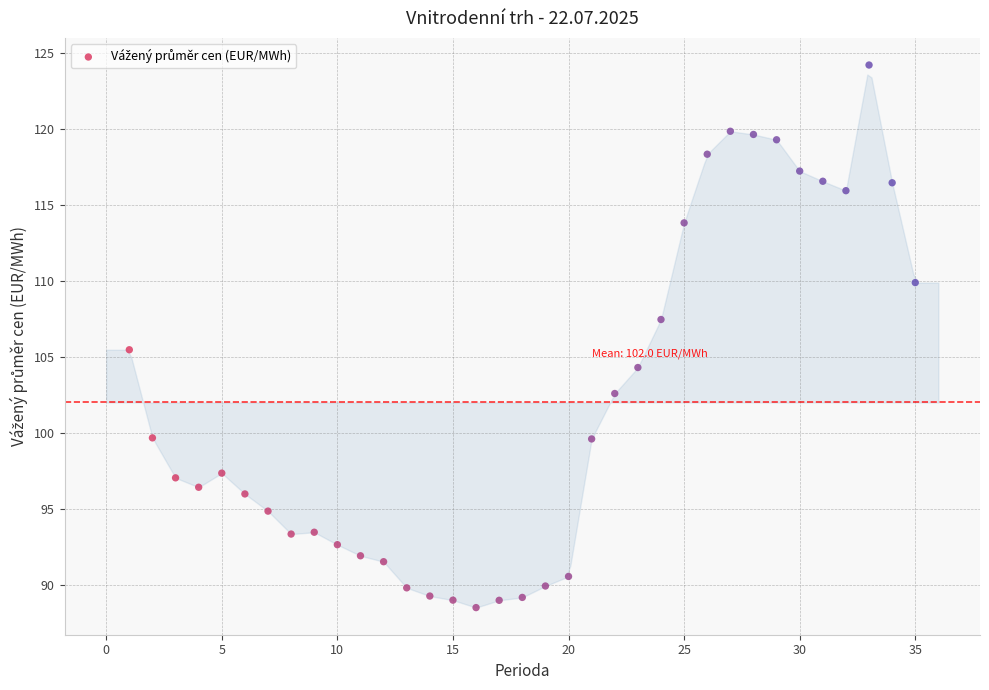

What Y value in the scatter plot is closest to 106?

105.5